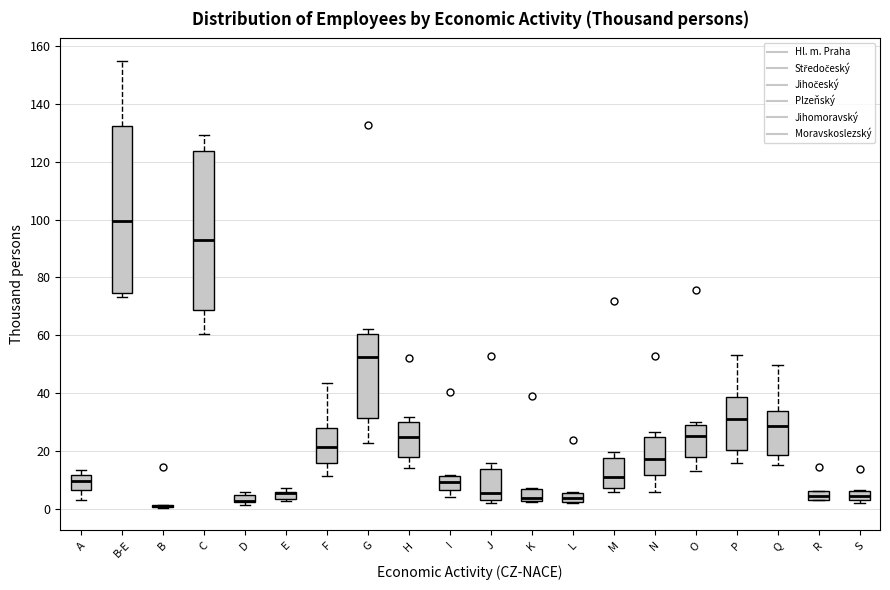

Comparing the boxes themselves (not the whiskers), which one is the tallest?

B-E